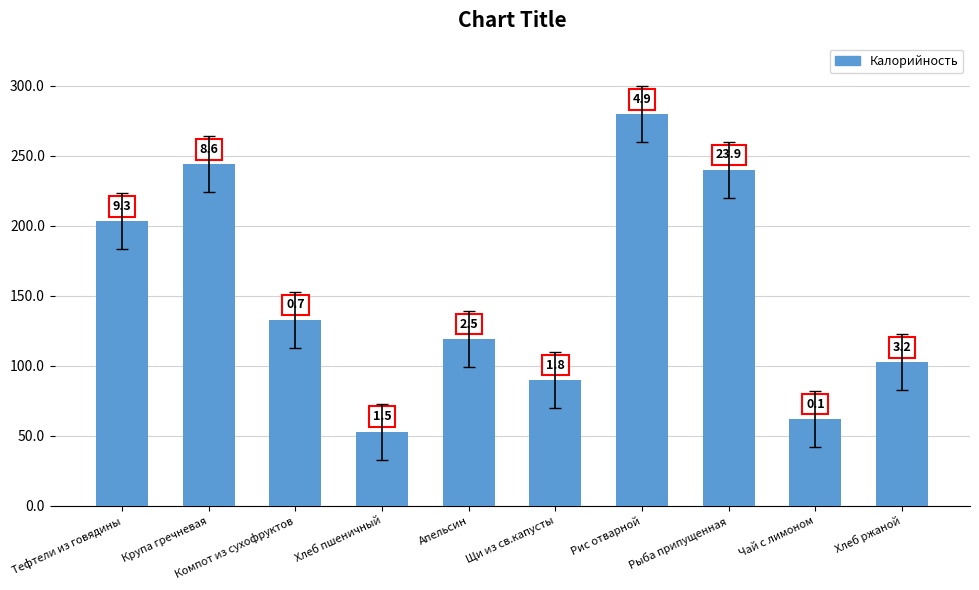

What is the value of the 9th bar from the left?

62.0